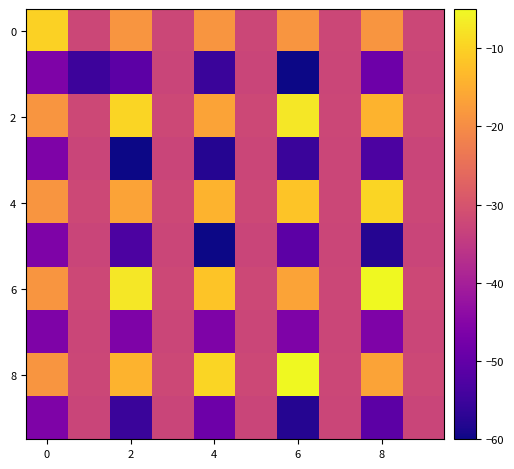

Which category has the lowest value across all series?

6